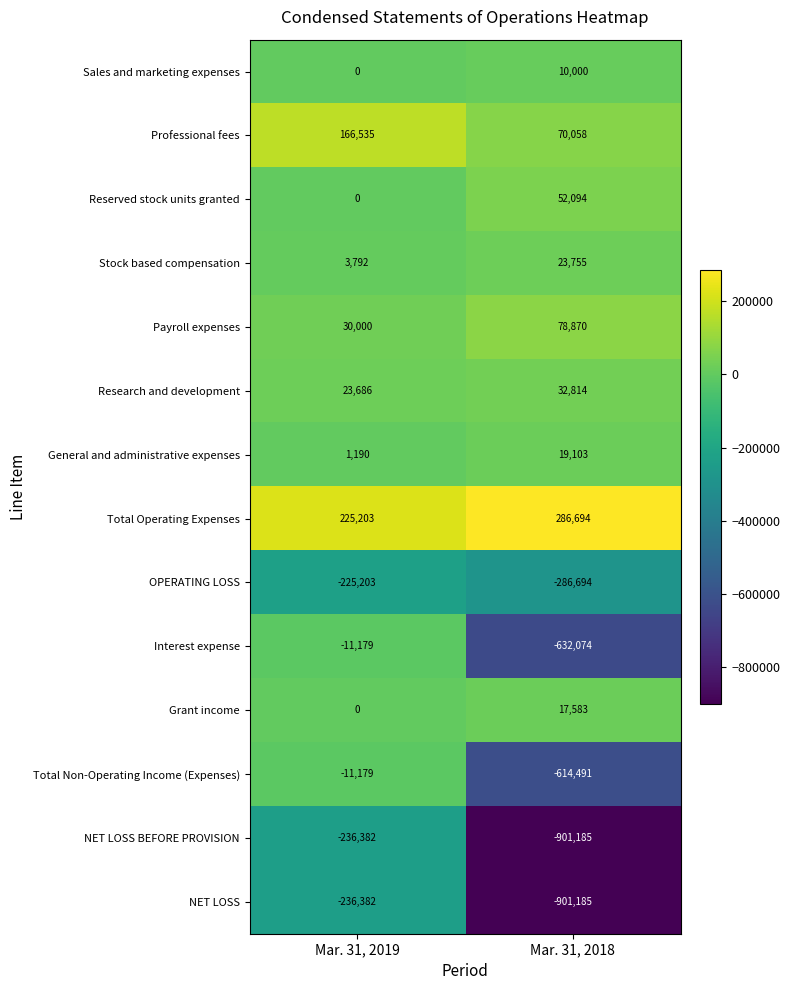

What is the sum of all Payroll expenses values?

108870